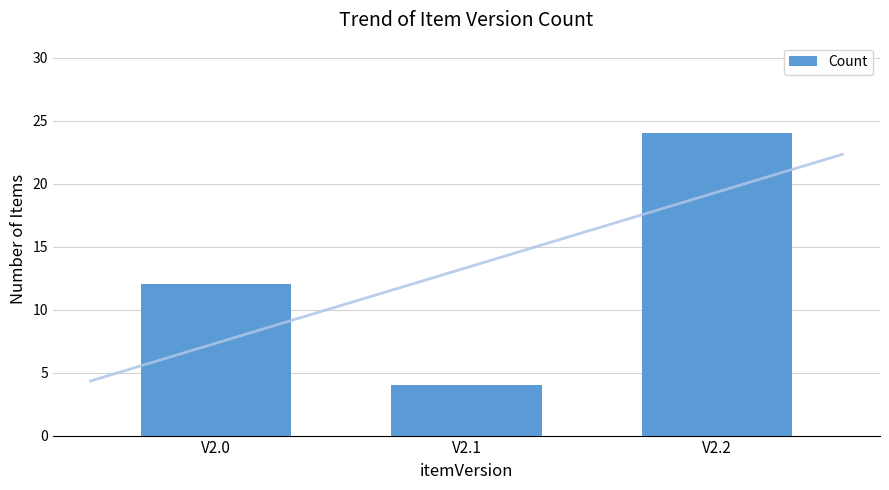

How many data points are above 12?

1